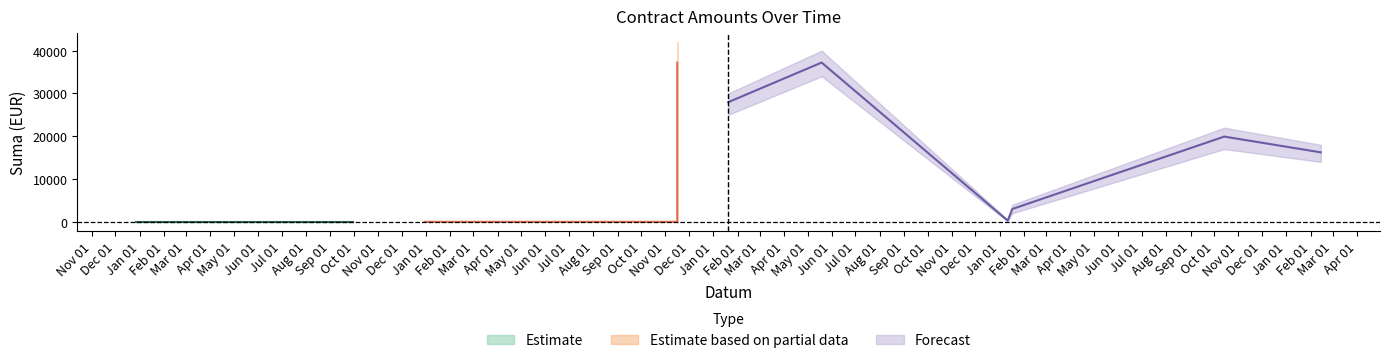

True or false: Suma_upper has more than 2 interior local peaks.

False